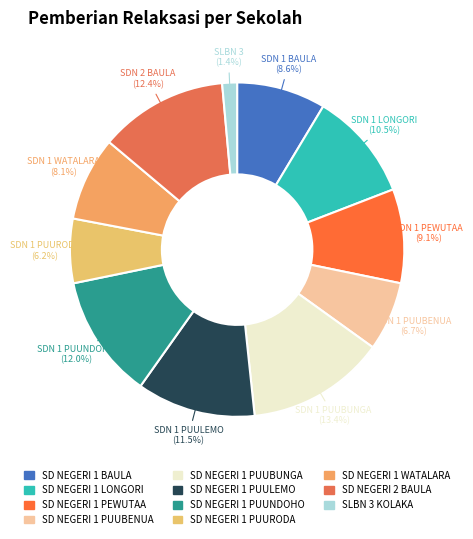

Which slice is the largest?

SD NEGERI 1 PUUBUNGA